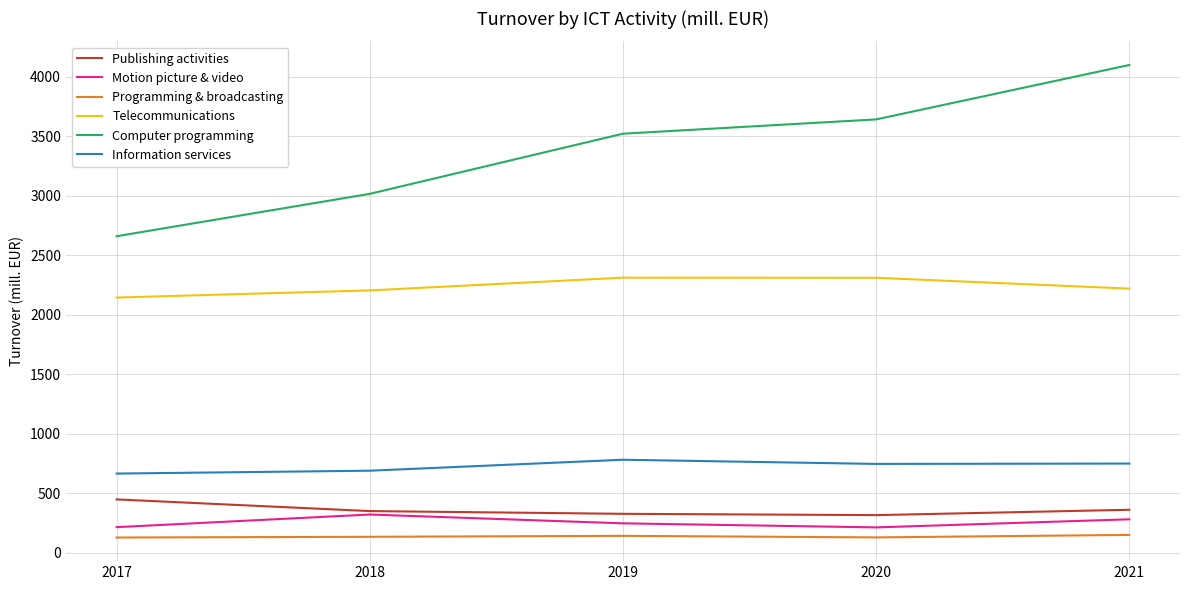

What is the maximum value shown in the chart?

4098